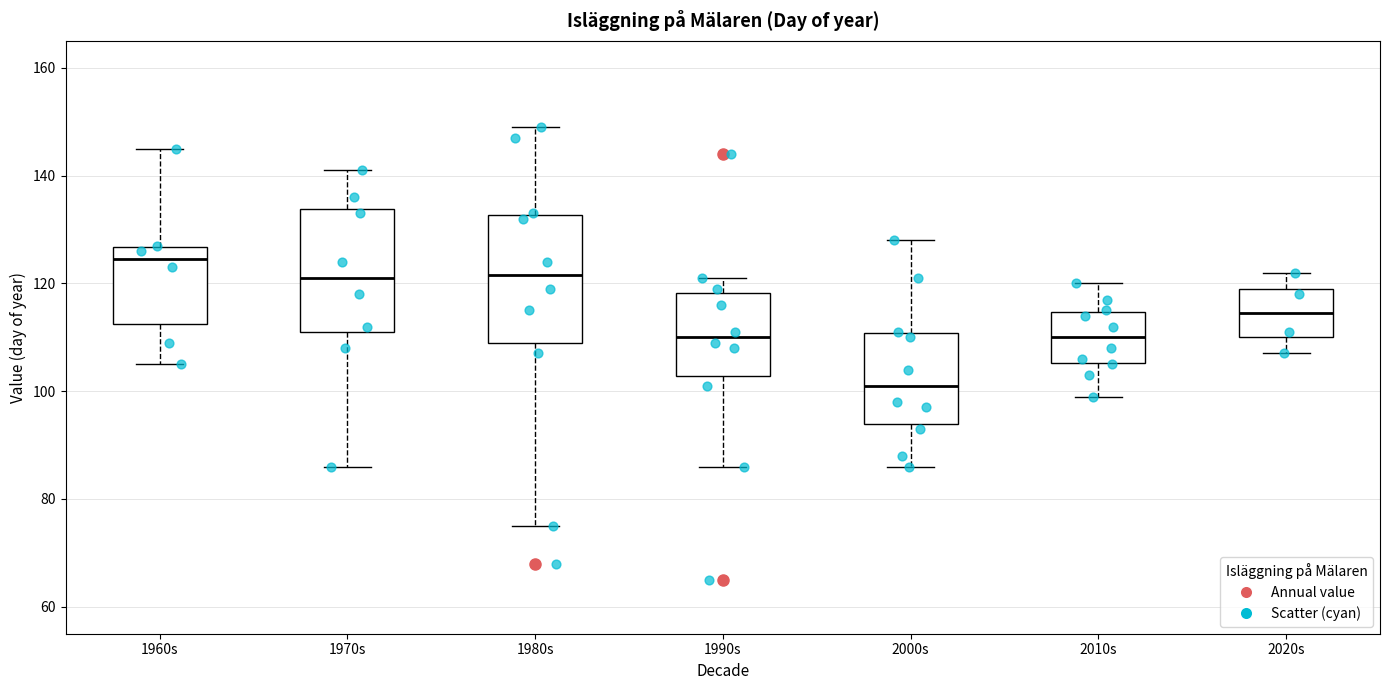

Reading left to right, read every box against the y-axis: the position of its median line, the range the box covers, and the ends of its whiskers. The values are not printed on the chart, so give them approximately, as read against the axis.

1960s: median 124, box 112 to 126, whiskers 106 to 146
1970s: median 122, box 112 to 134, whiskers 86 to 142
1980s: median 122, box 110 to 132, whiskers 76 to 150
1990s: median 110, box 102 to 118, whiskers 86 to 122
2000s: median 102, box 94 to 110, whiskers 86 to 128
2010s: median 110, box 106 to 114, whiskers 100 to 120
2020s: median 114, box 110 to 120, whiskers 108 to 122